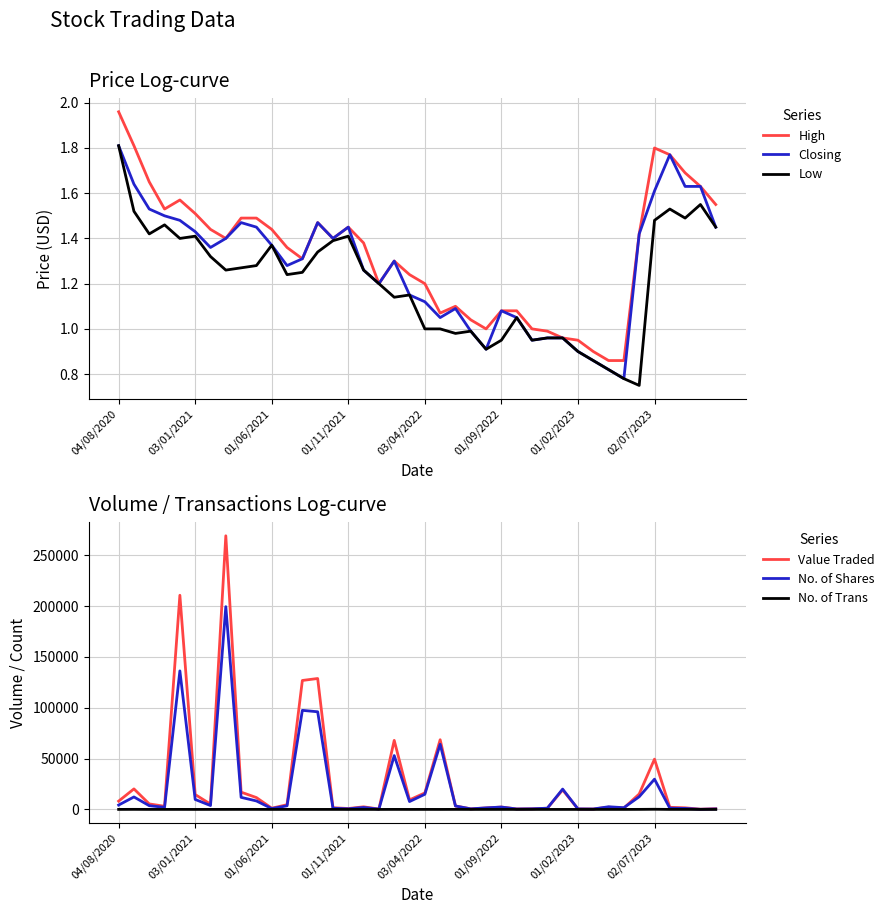

What are all the series names shown in the legend?

High, Closing, Low, Value Traded, No. of Shares, No. of Trans